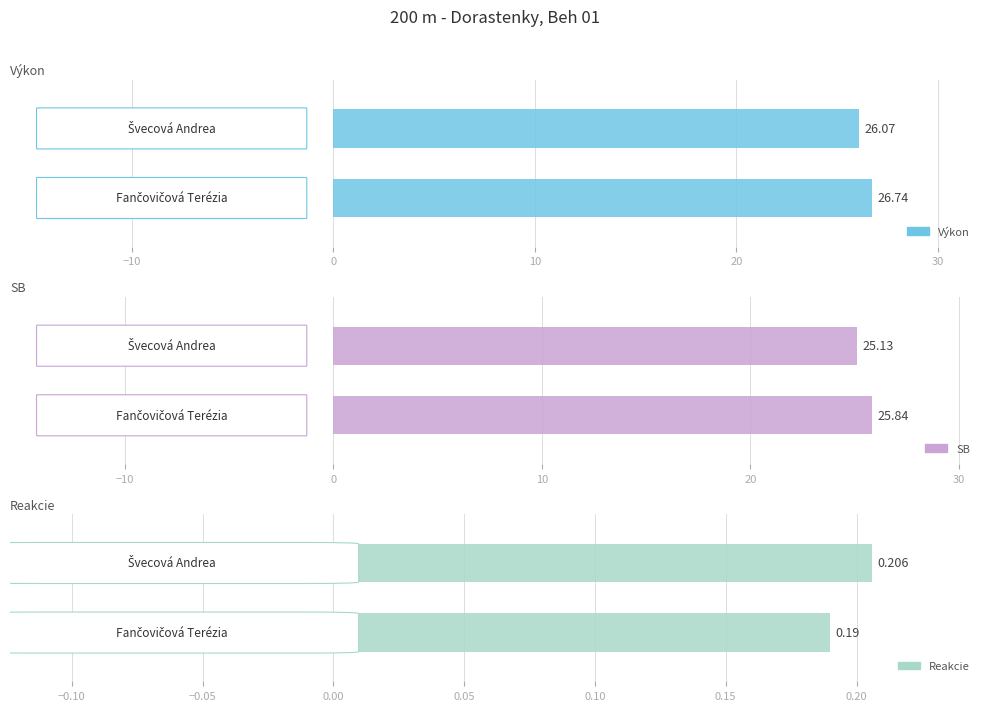

List the labels in order of SB value, largest first.

Fančovičová Terézia, Švecová Andrea